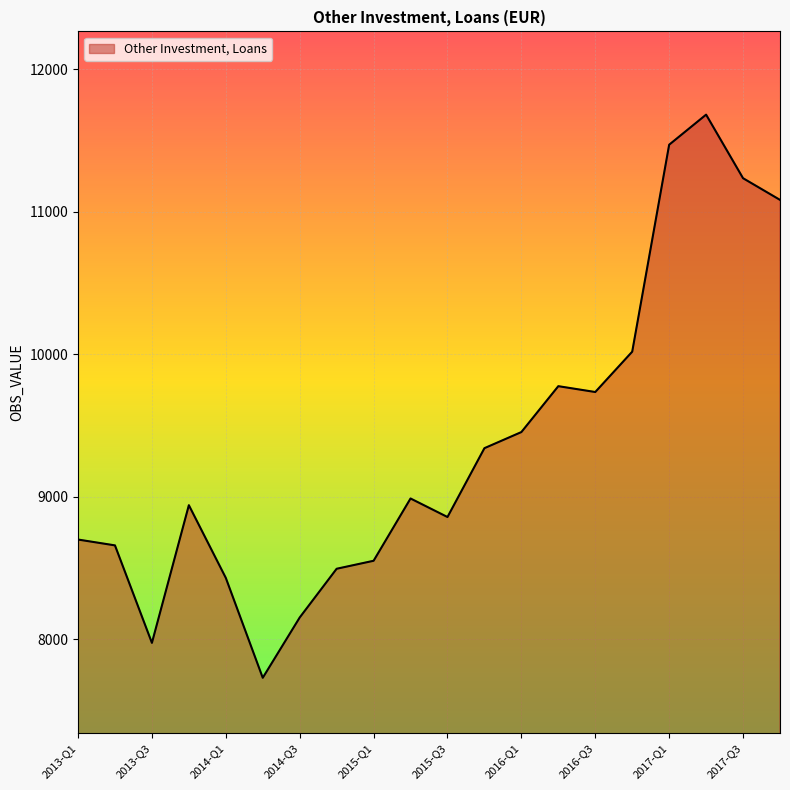

What is the difference between the maximum and minimum values?

3951